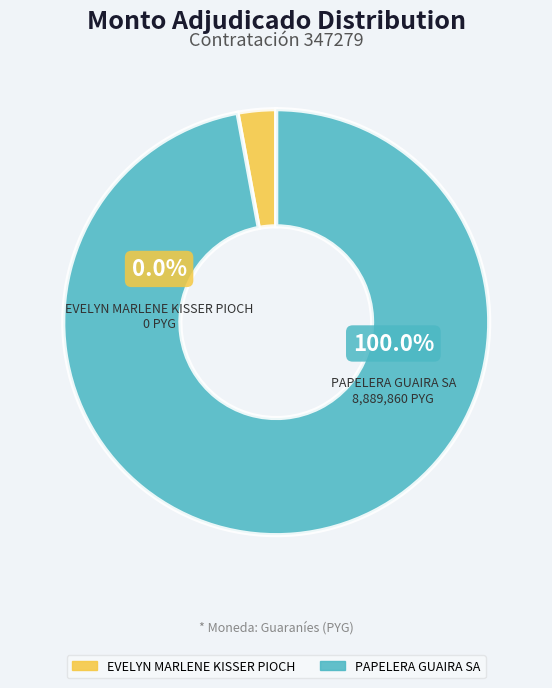

Combined, what portion of the pie is EVELYN MARLENE KISSER PIOCH and PAPELERA GUAIRA SA?

100.0%